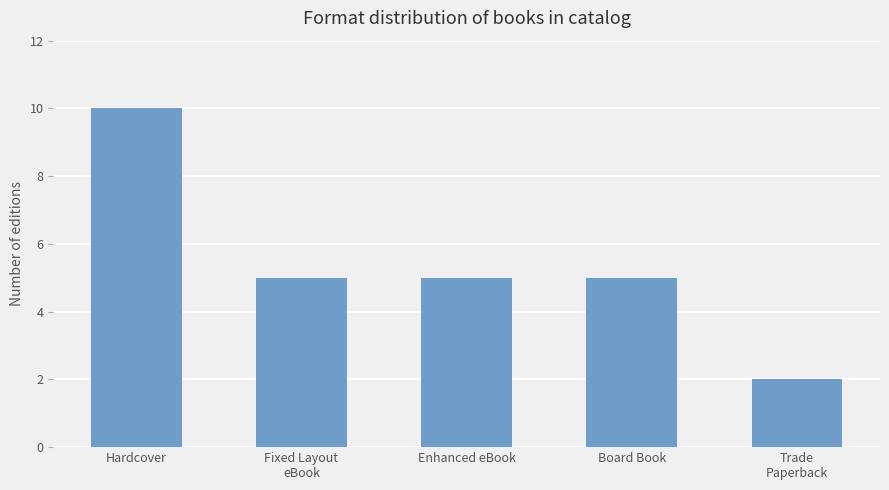

Which category has the lowest value across all series?

Trade
Paperback